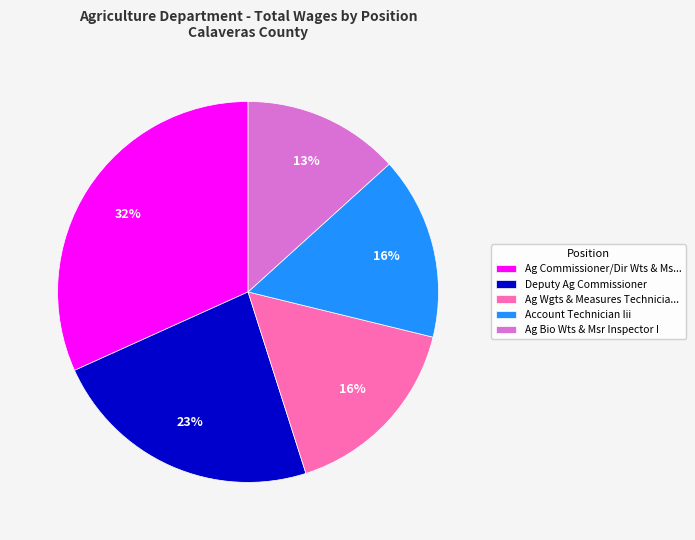

How many segments does this pie chart have?

5